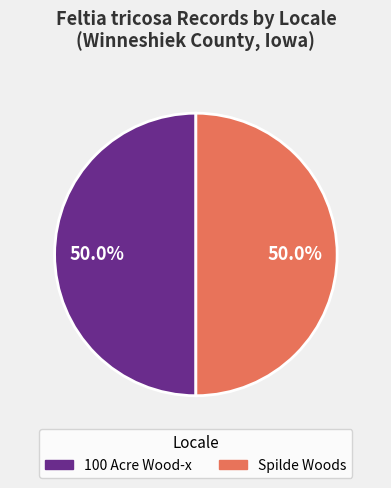

What is the ratio of the value at 100 Acre Wood-x to the value at Spilde Woods?

1.0